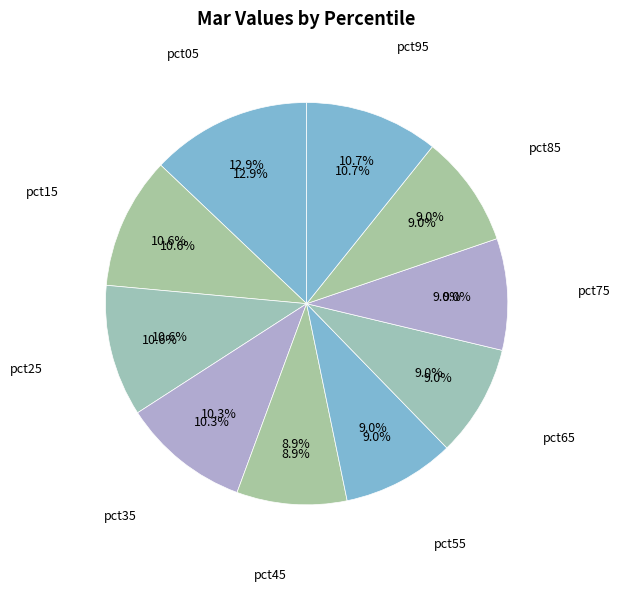

To the nearest percent, what is the average slice percentage?

10%